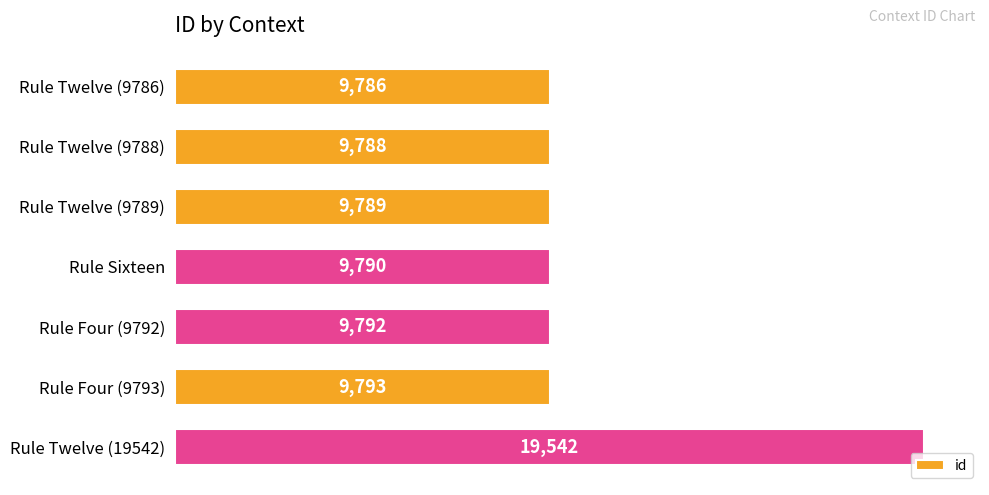

How many data points does each series have?

7